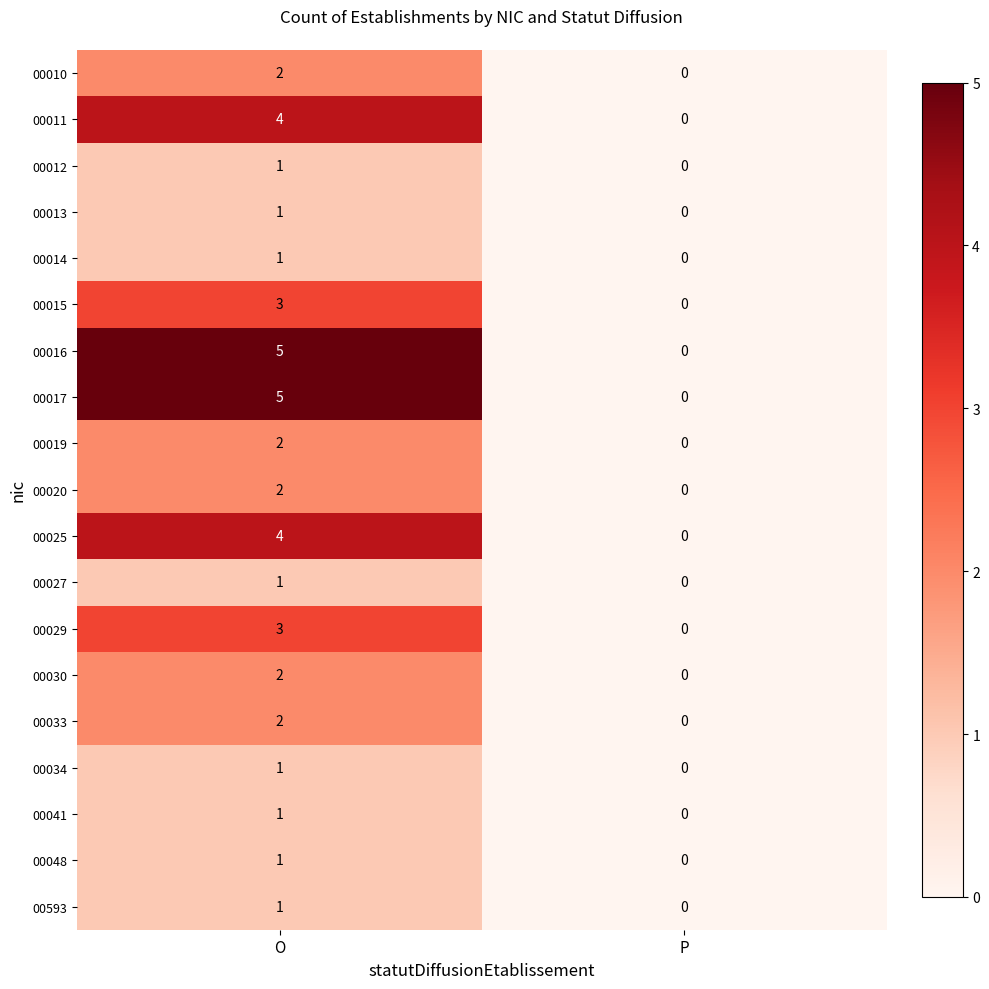

What is the difference between the maximum and minimum values in the 00011 series?

4